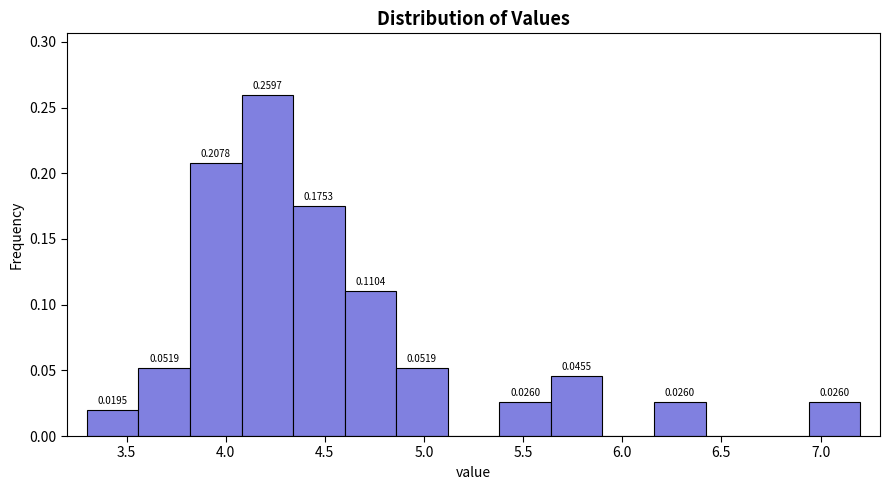

Over which range of the x-axis is the bar tallest?

4.08 to 4.34